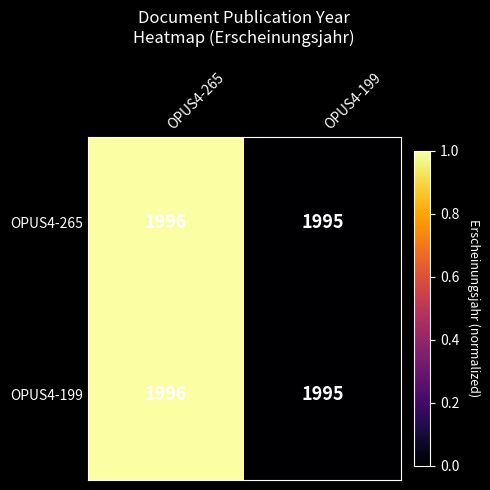

What is the smallest value displayed?

1995